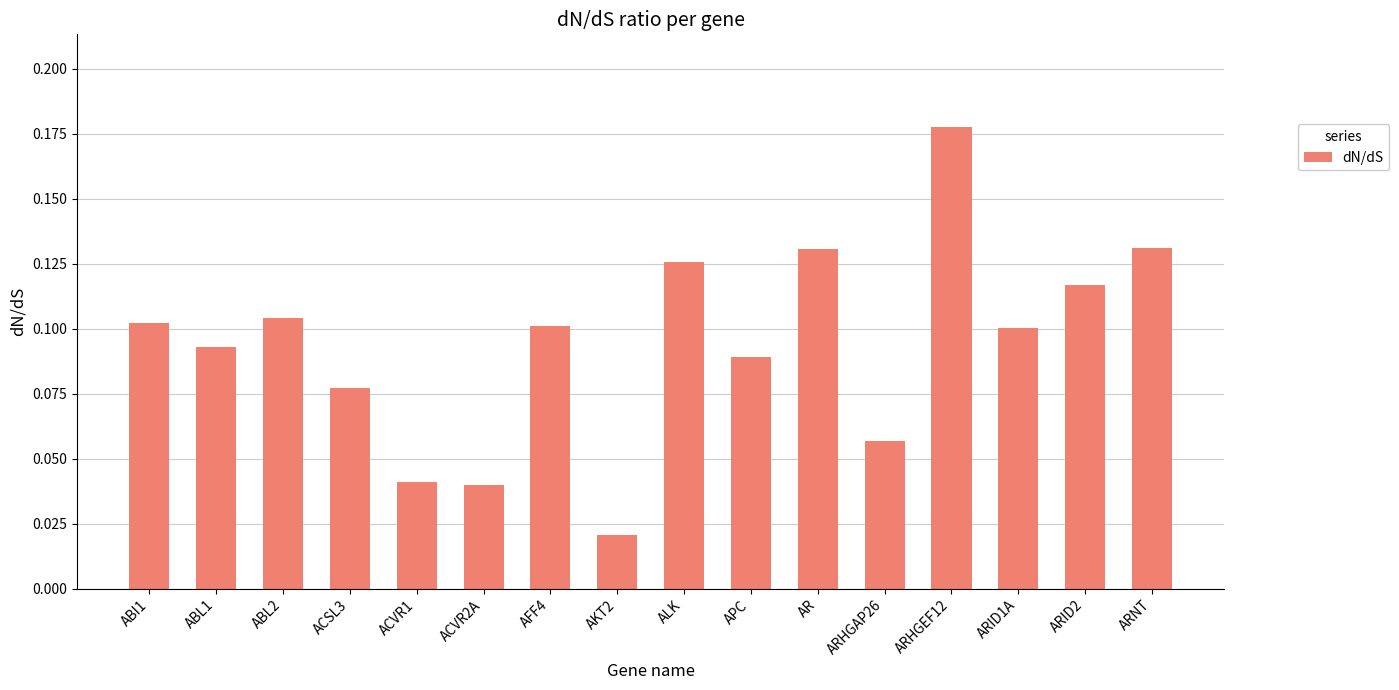

Count the values in the range 0 to 1.

16